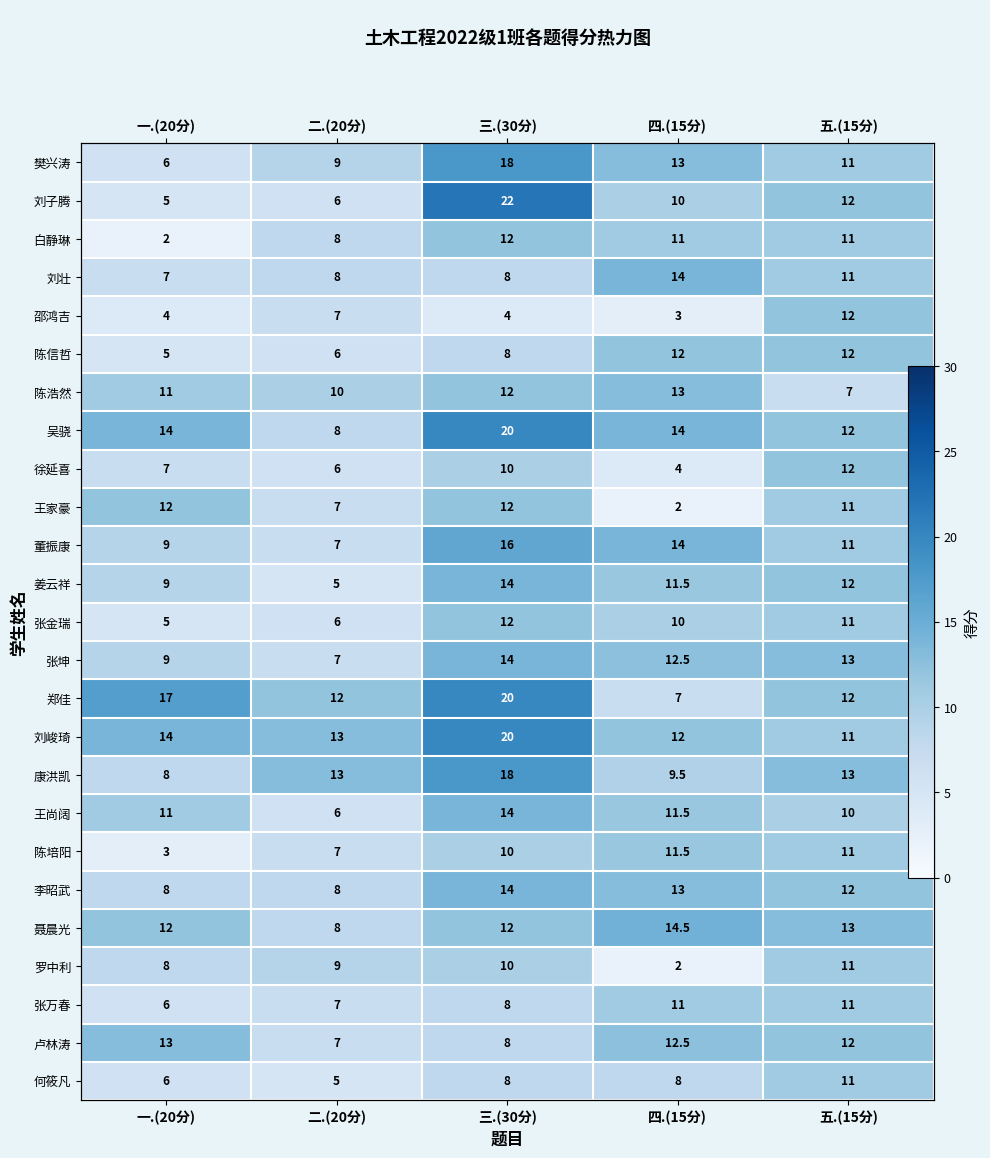

What is the smallest value displayed?

2.0